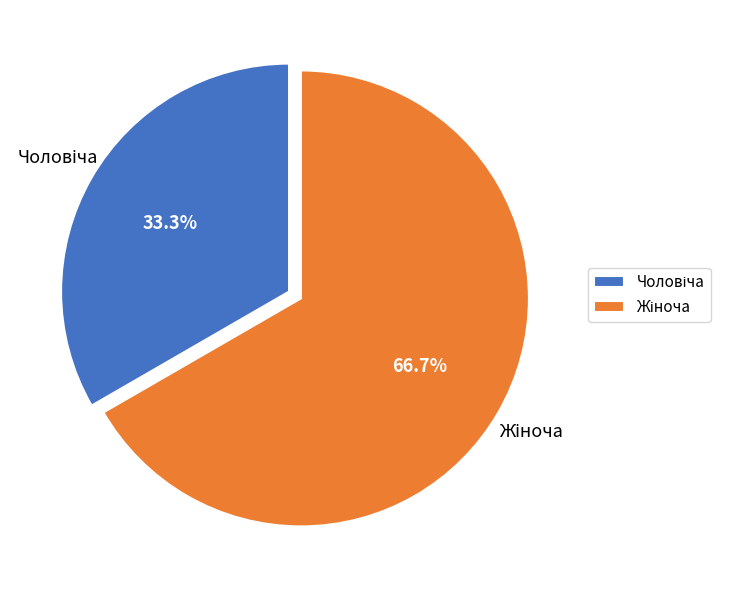

Is there a majority slice in this chart?

Yes